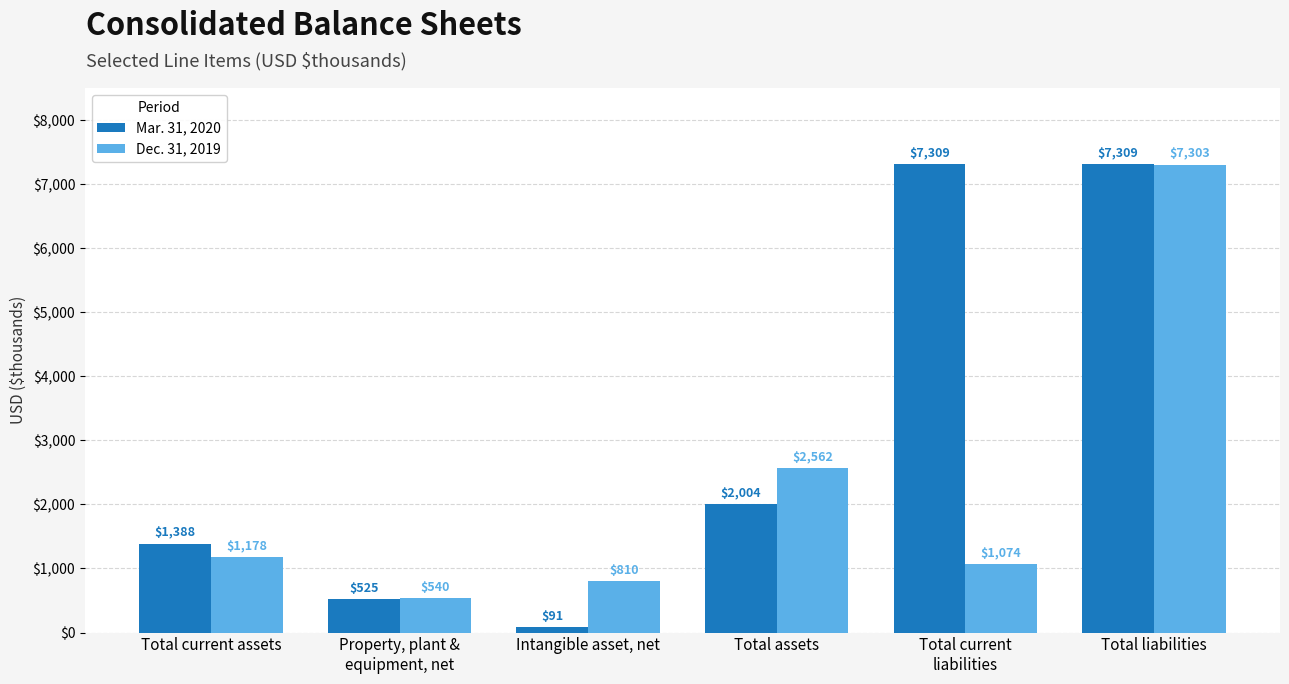

Which series has the widest spread of values?

Mar. 31, 2020